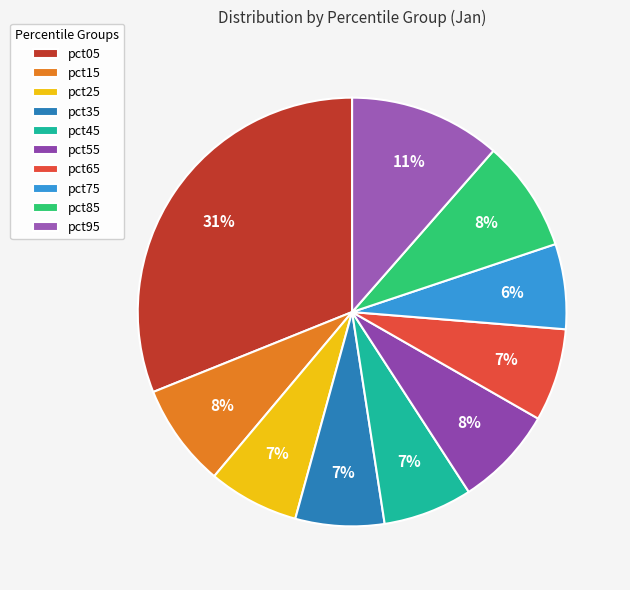

Is it true that pct25 is 1% of the pie?

False